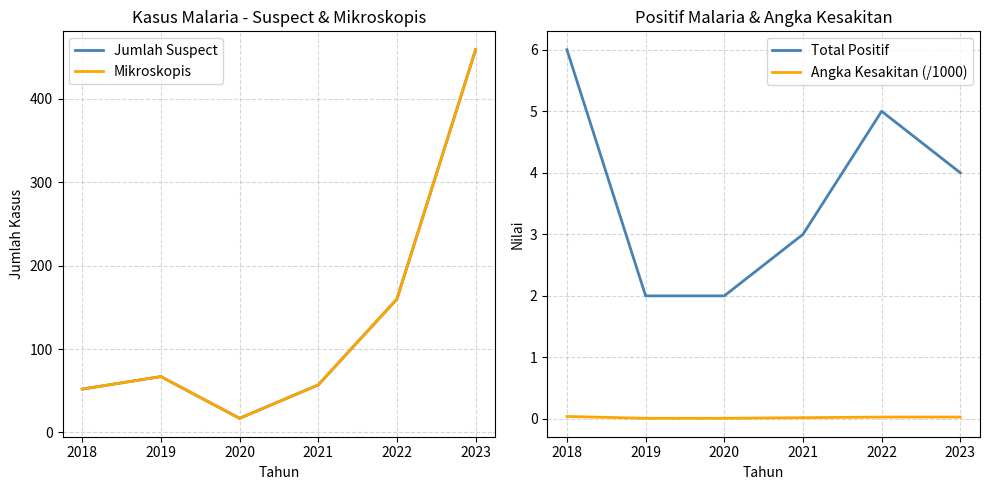

What is the maximum value for Total Positif?

6.0